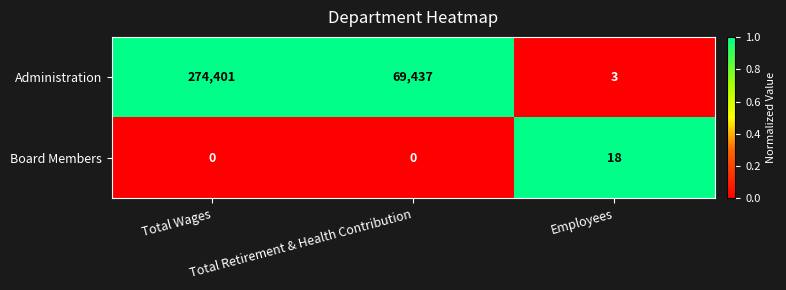

Rank the series at Employees from lowest to highest value.

Administration, Board Members